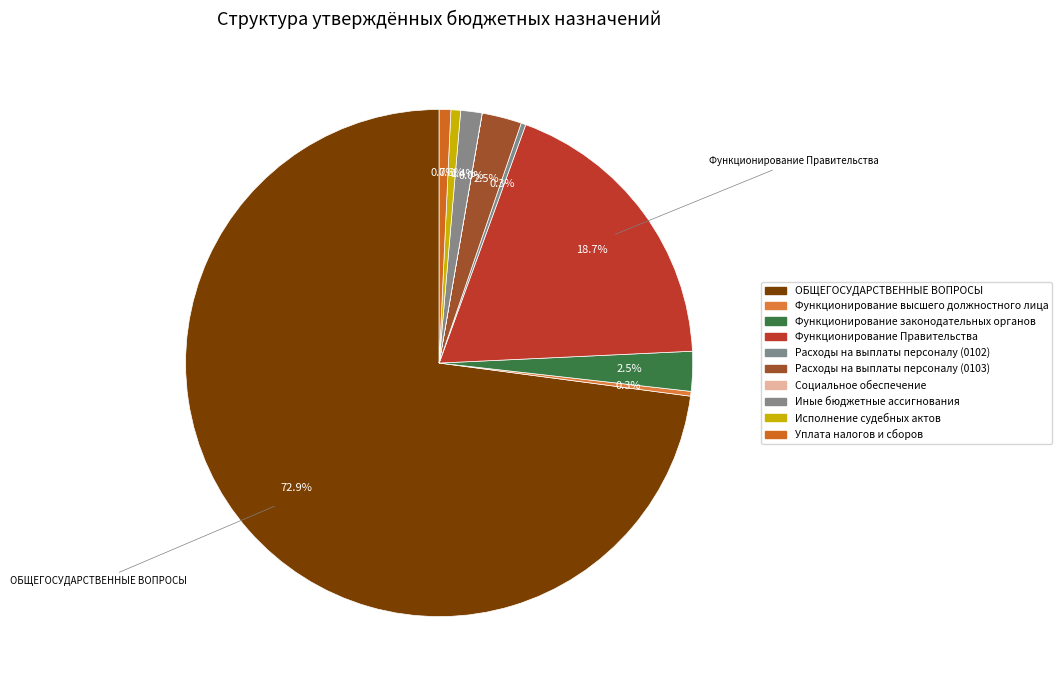

How many slices are in this pie chart?

10